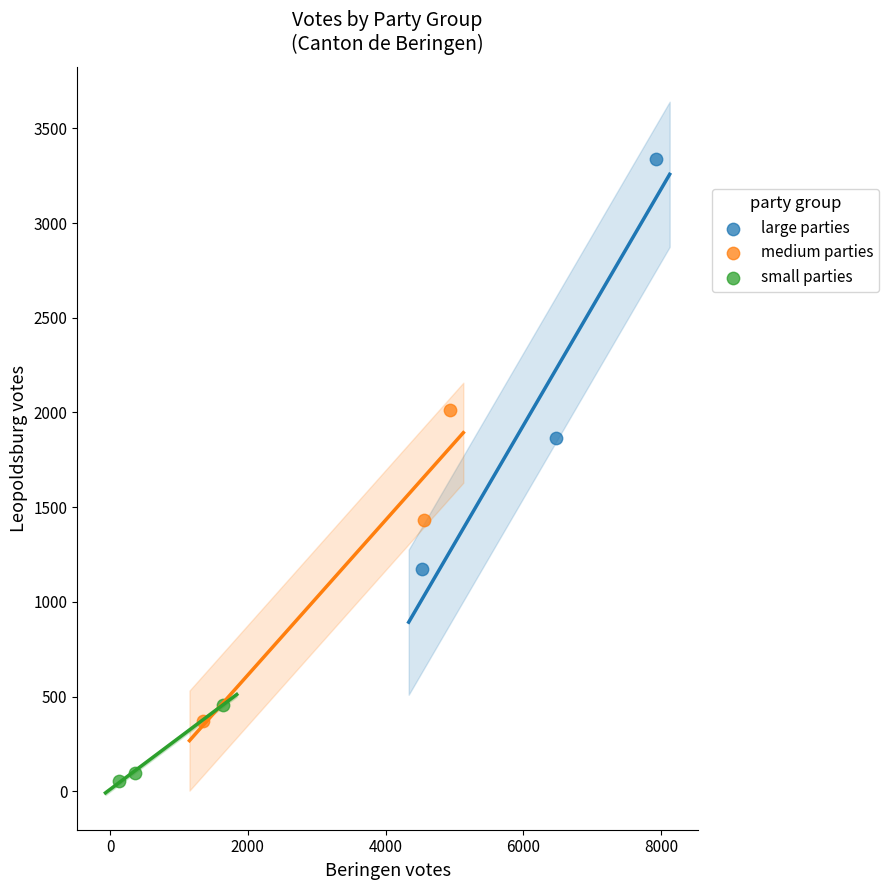

Which series has the widest spread of Y values?

large parties